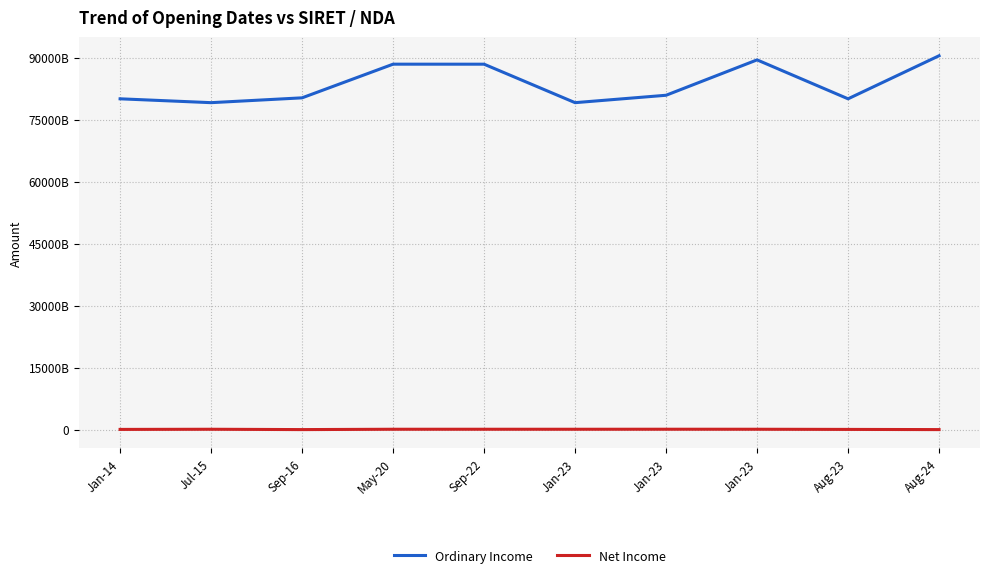

At which category does Net Income reach its first local valley?

Sep-16